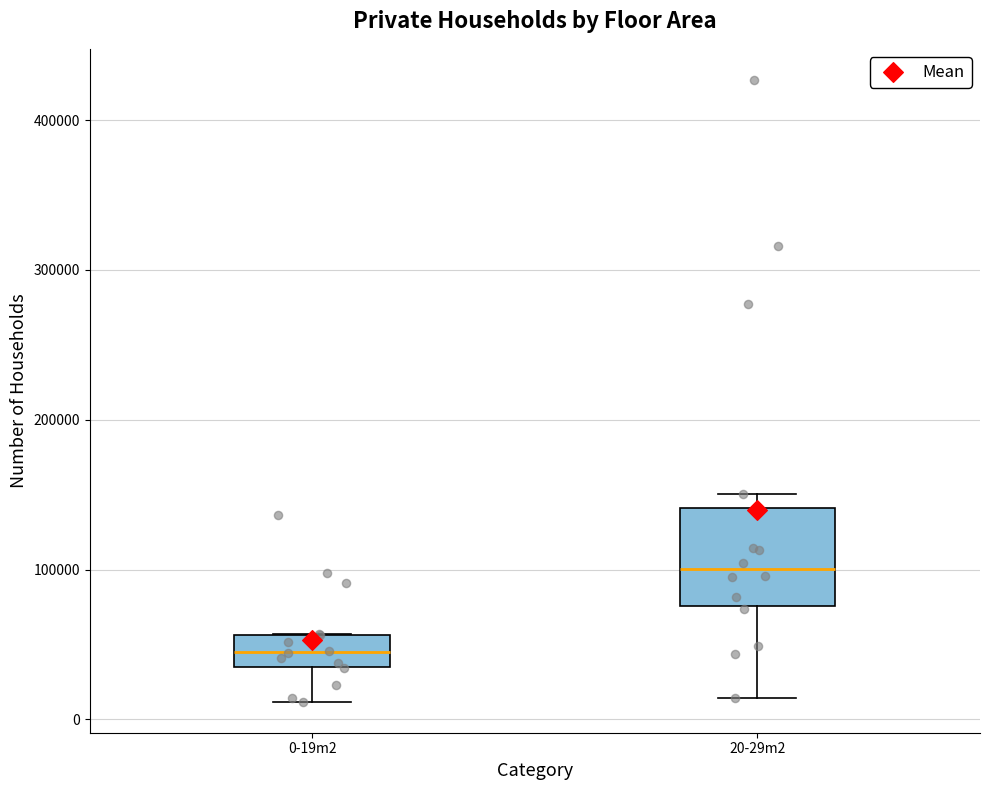

Where is the lower edge of the box for 20-29m2 on the y-axis? The values are not printed on the chart, so give them approximately, as read against the axis.

80000